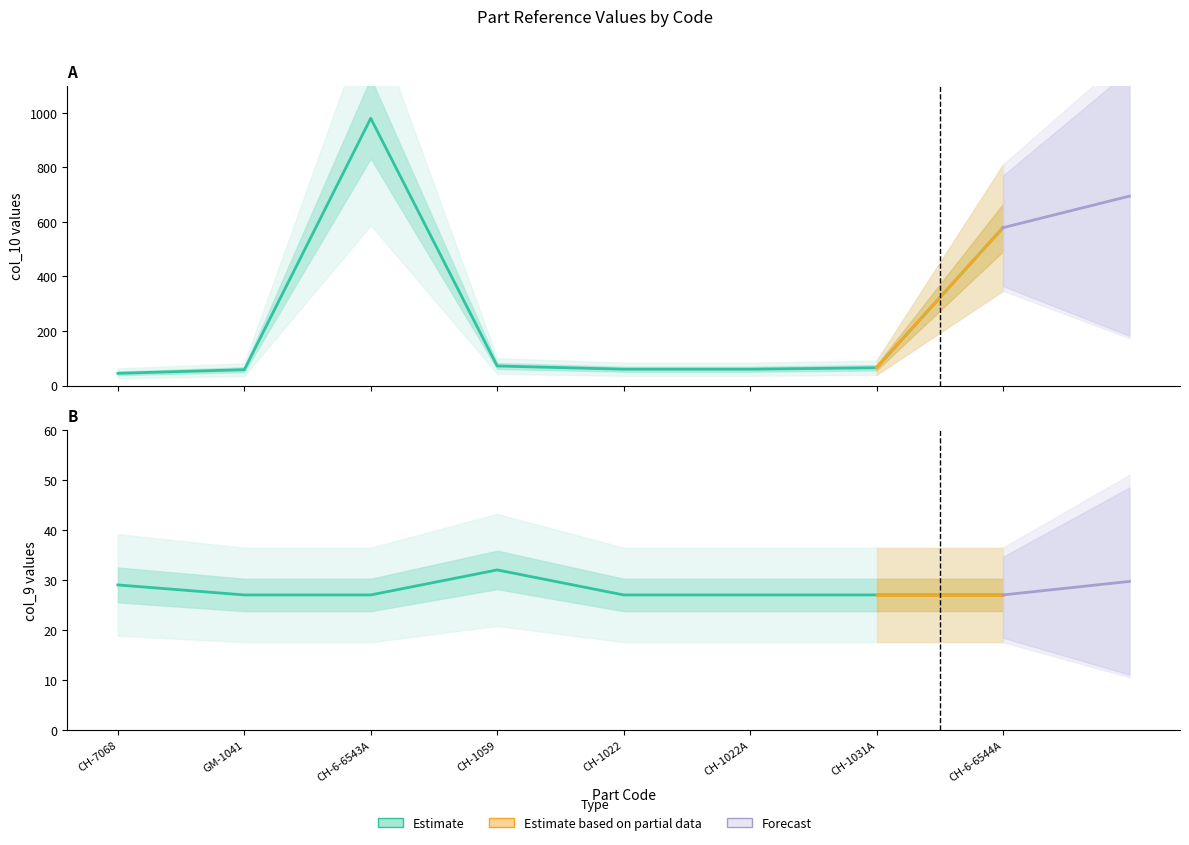

Which series has the largest total across all categories?

col_10 (y2)